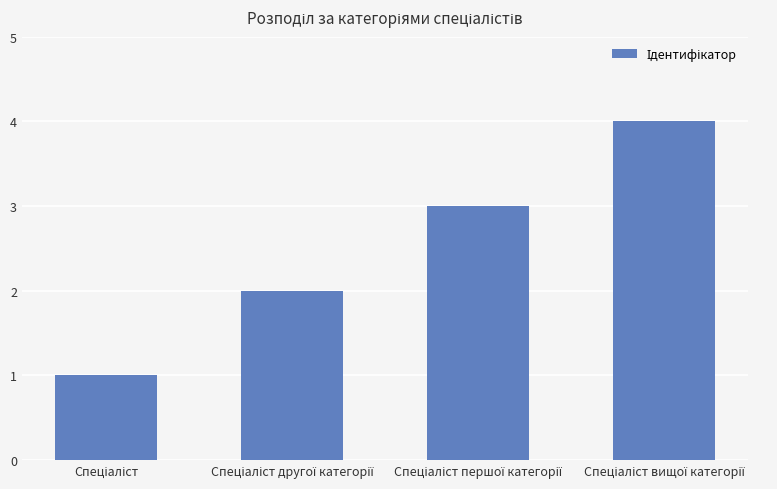

What is the sum of all values?

10